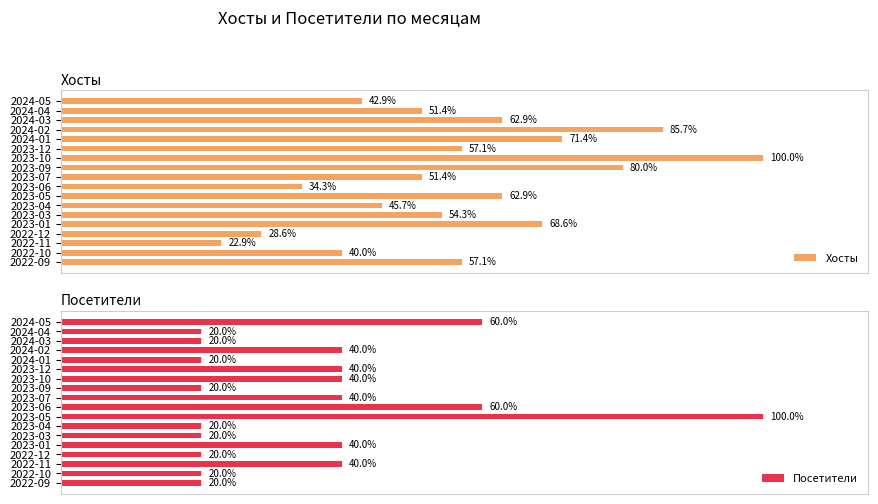

Does the chart contain any negative values?

No